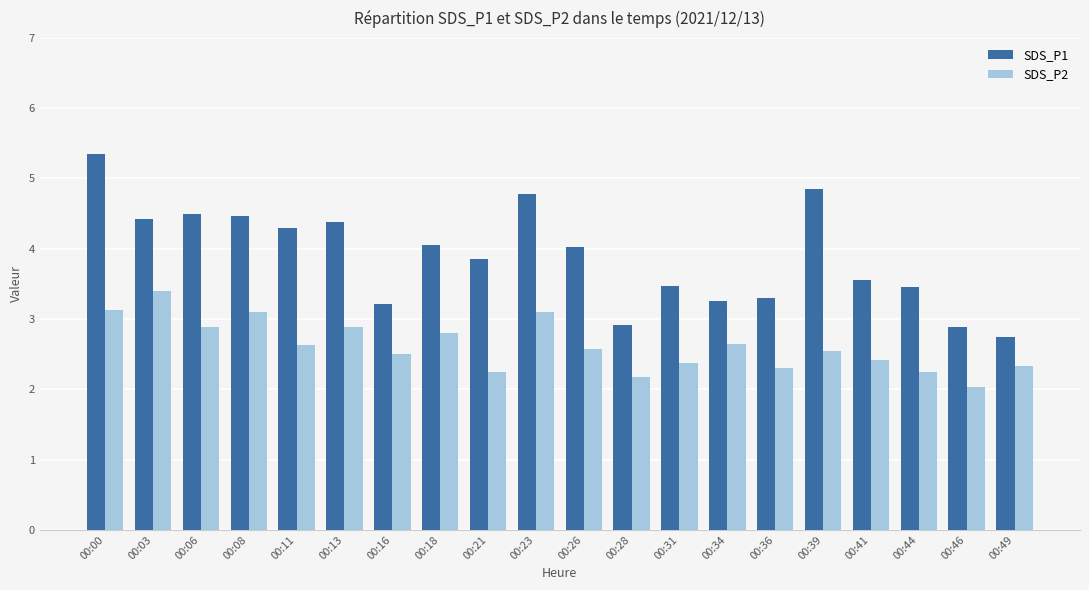

What is the smallest value displayed?

2.0